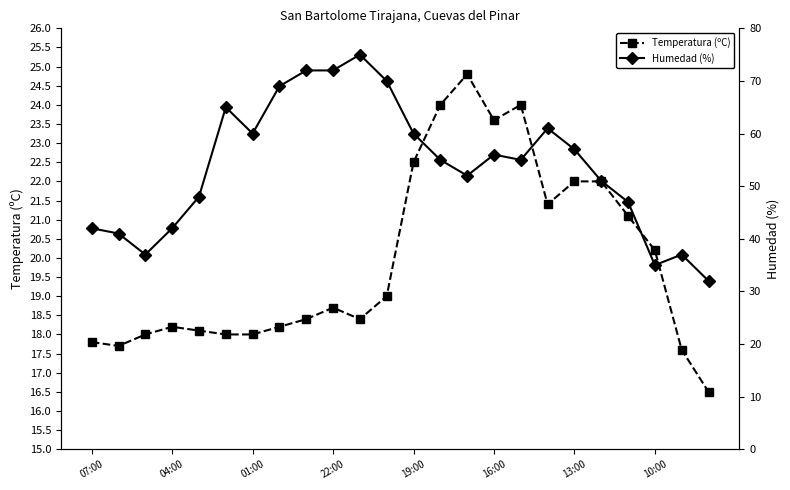

The Humedad (%) series shows 72.8 at 20. True or false?

False